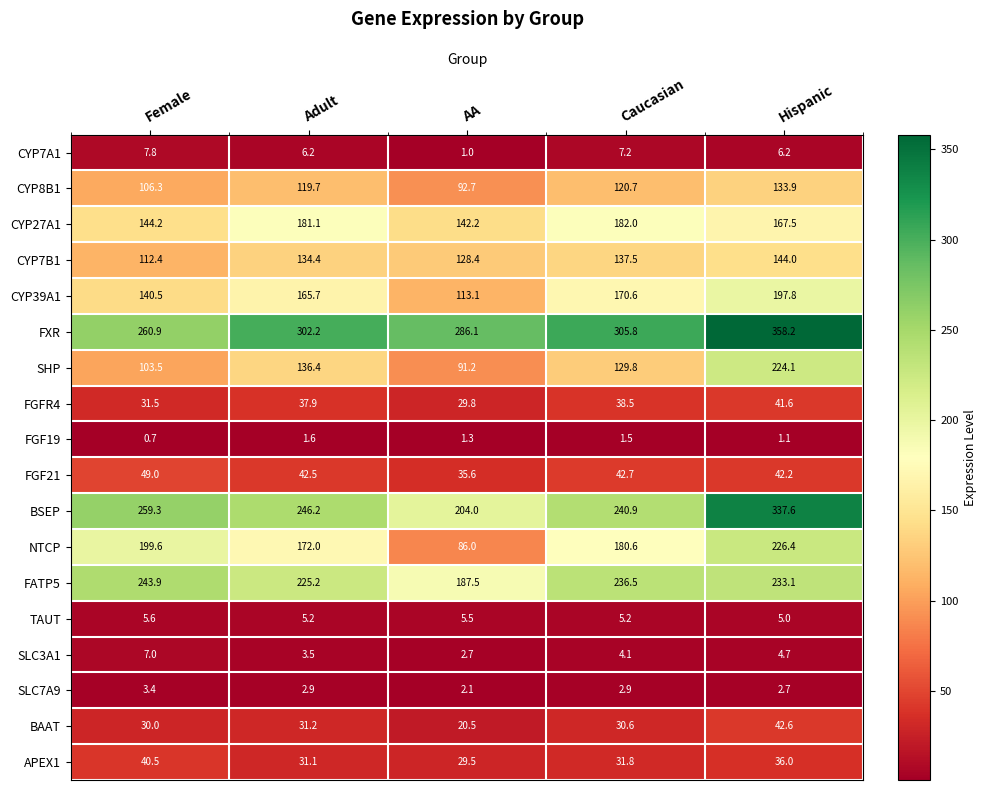

At which label is TAUT closest to 5?

Hispanic